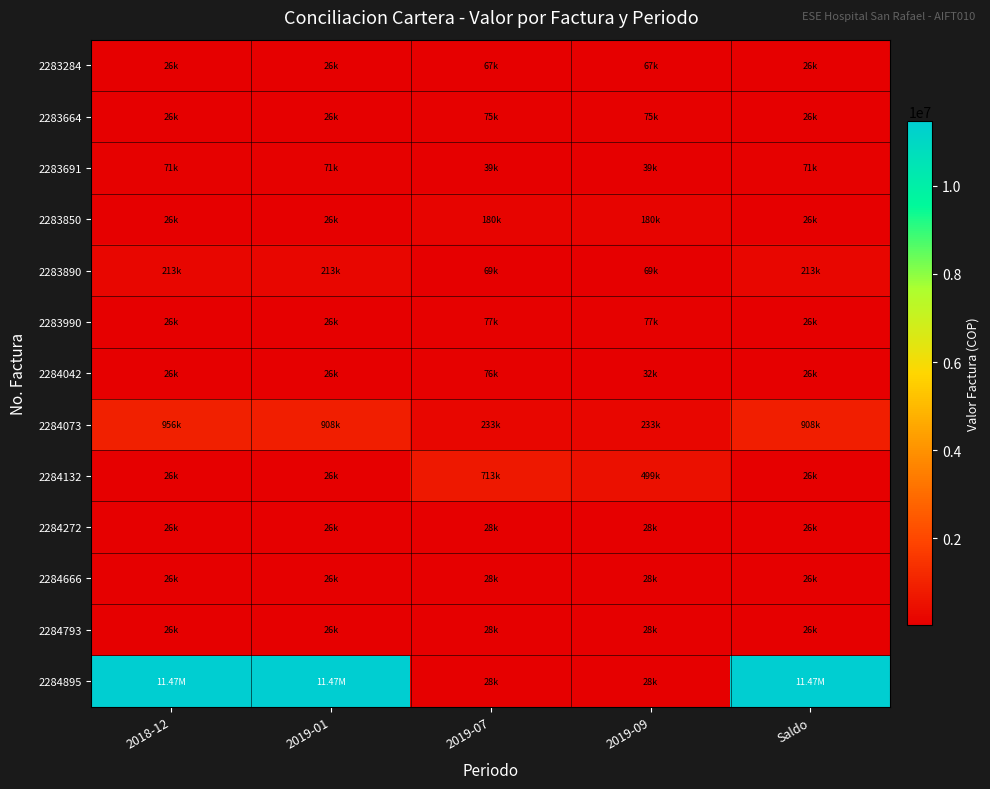

At which category is the sum across all series the highest?

2018-12